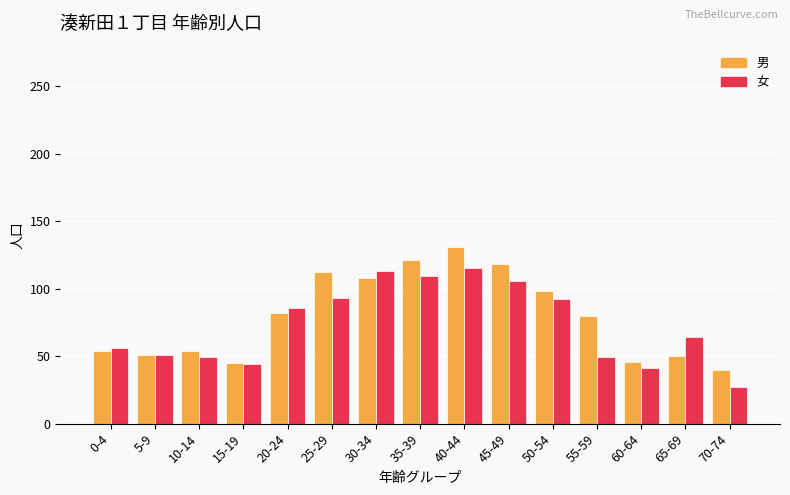

What are all the series names shown in the legend?

男, 女